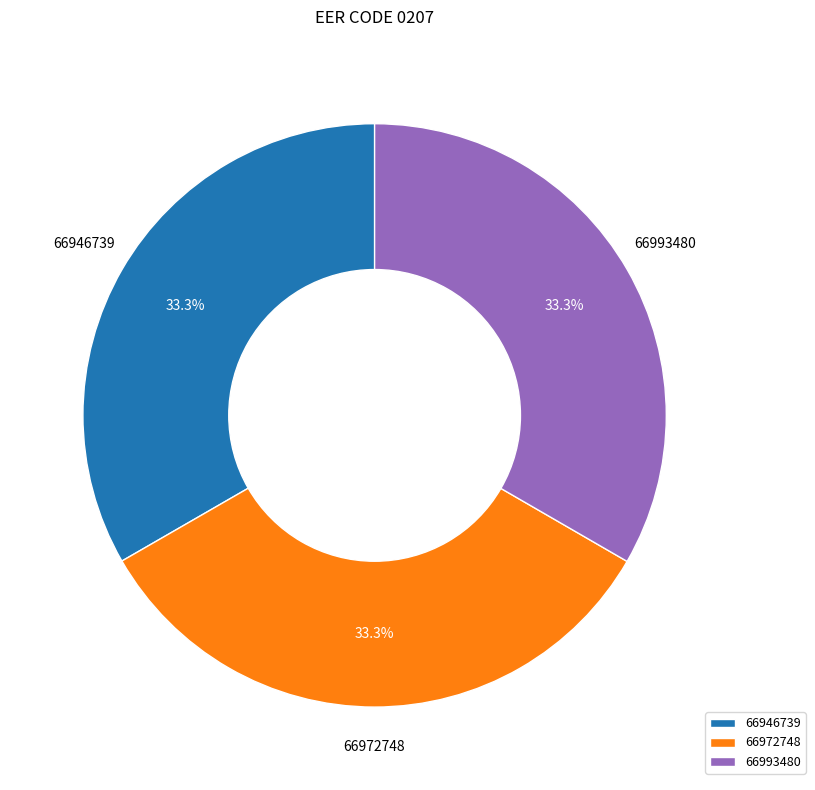

To the nearest percent, what percentage of the pie is 66993480?

33%